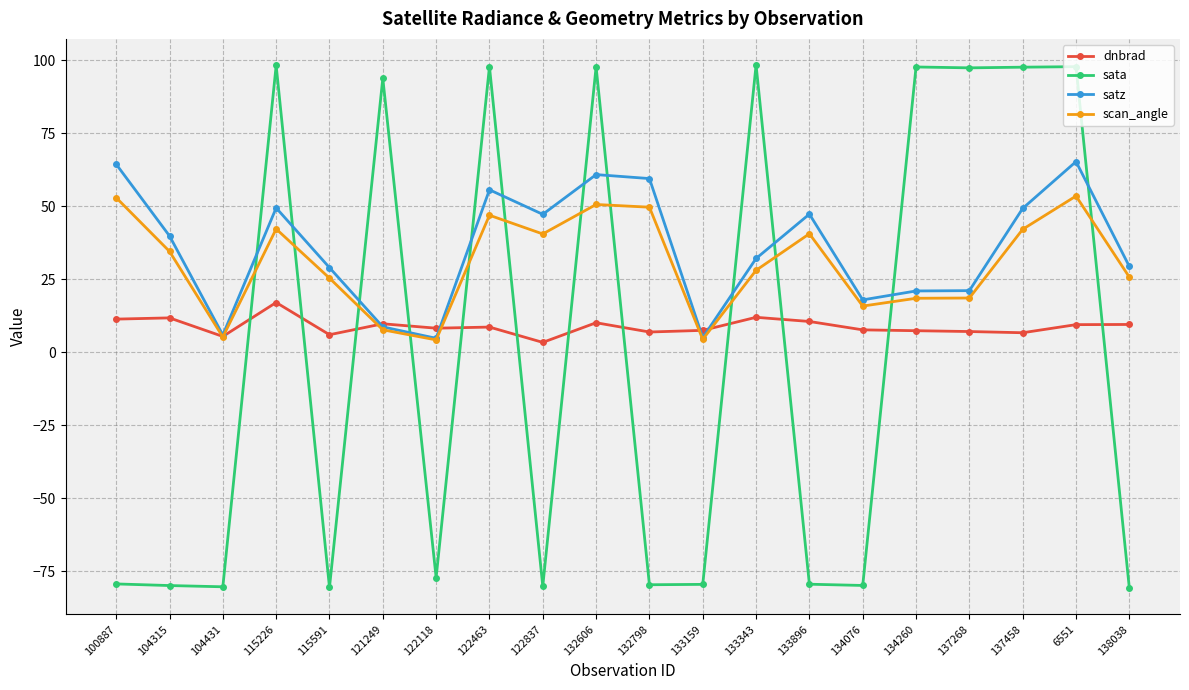

Which series ends up on top after the final intersection of sata and scan_angle?

scan_angle